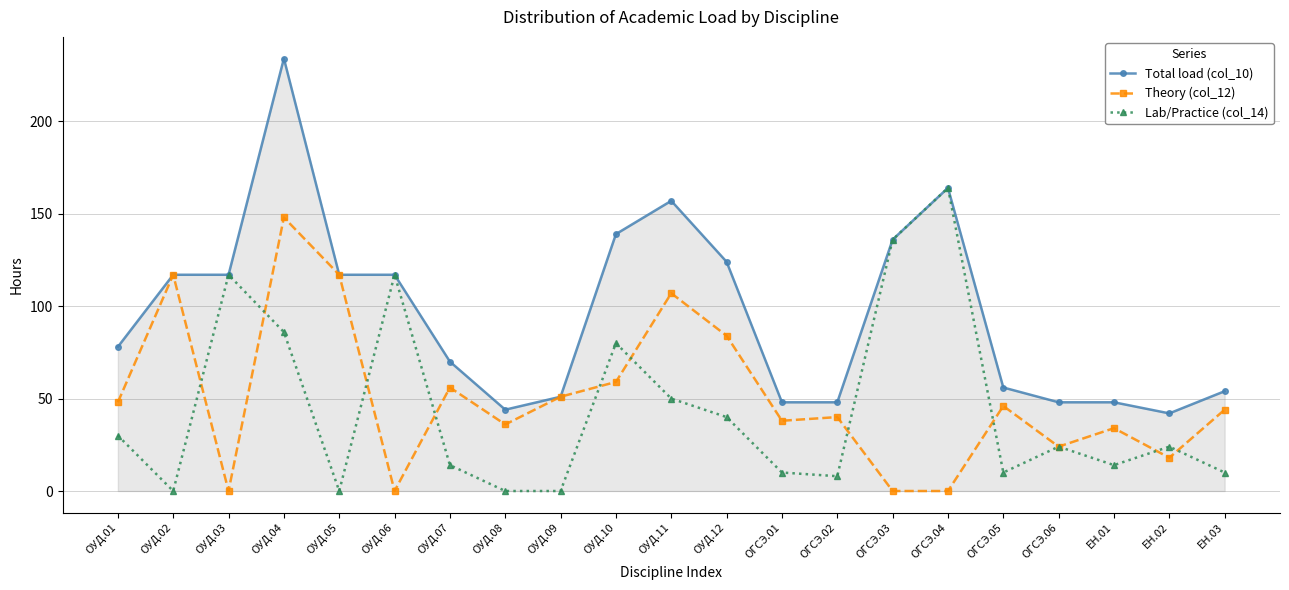

What is the value of the Lab/Practice (col_14) point at the 12th from the left?

40